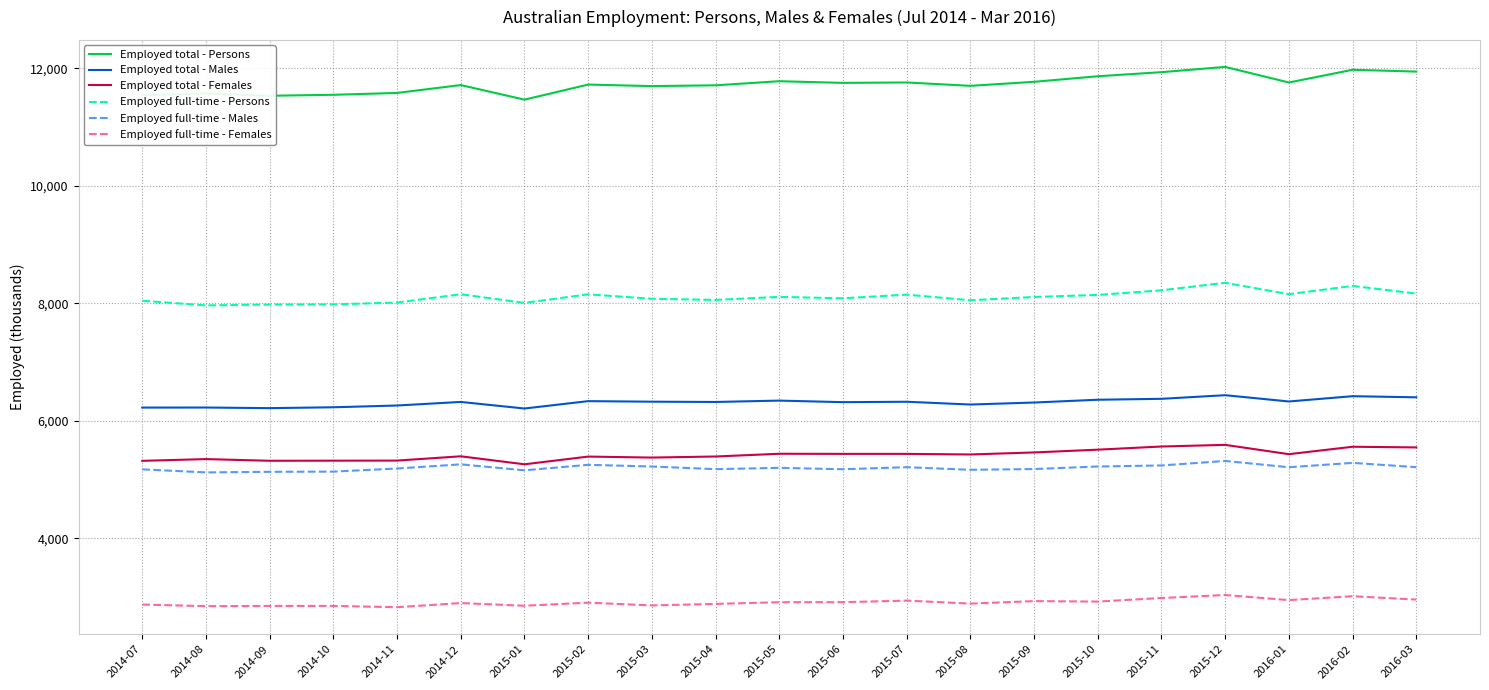

True or false: Employed full-time - Males and Employed full-time - Persons cross at least once.

False